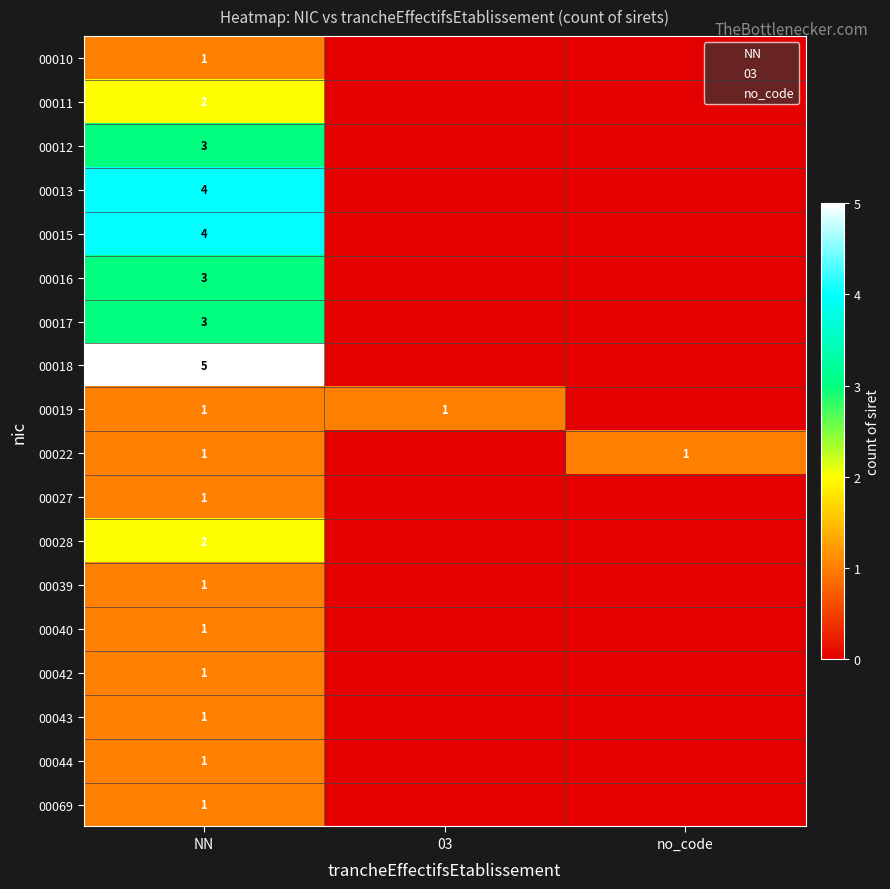

What is the maximum value shown in the chart?

5